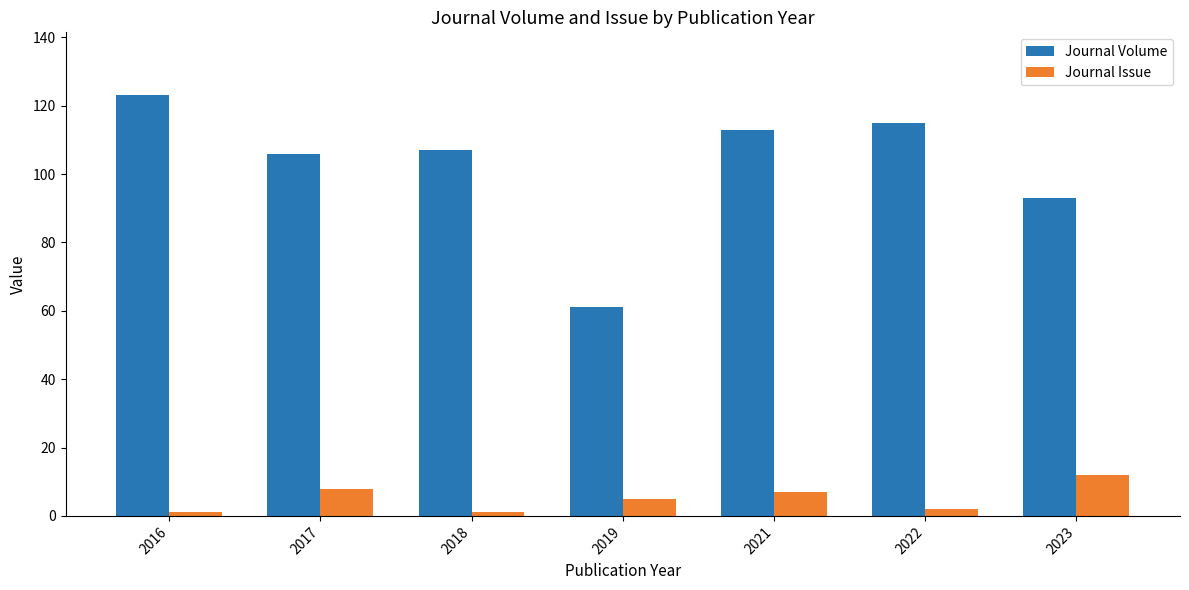

What is the sum of the Journal Issue values at 2019 and 2022?

7